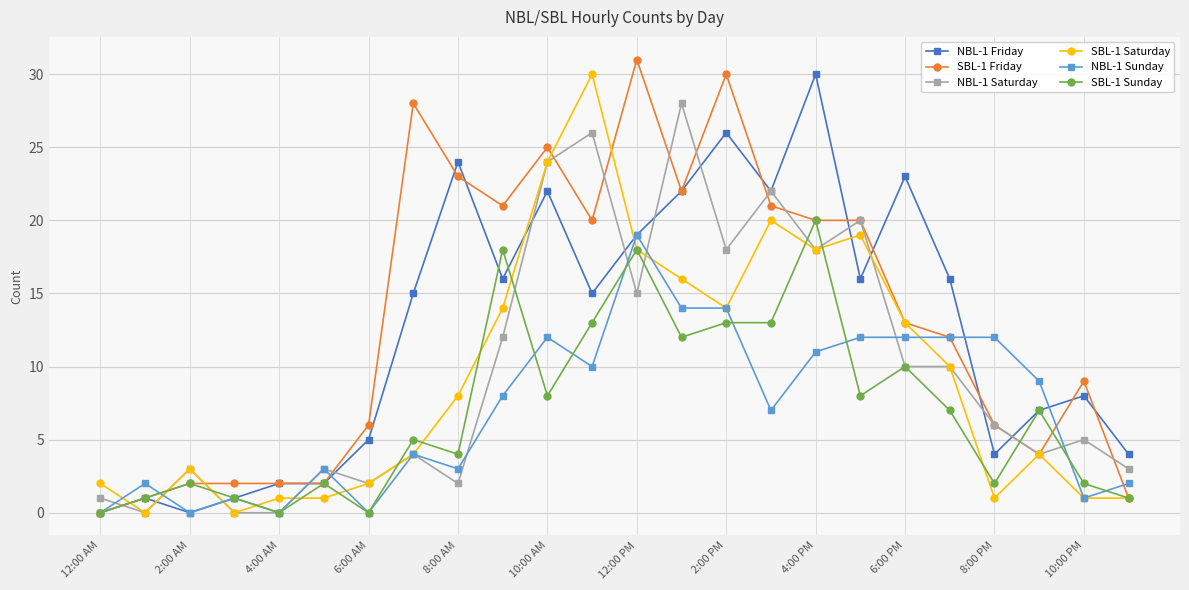

True or false: SBL-1 Saturday has more than 2 points higher than both neighbors.

True